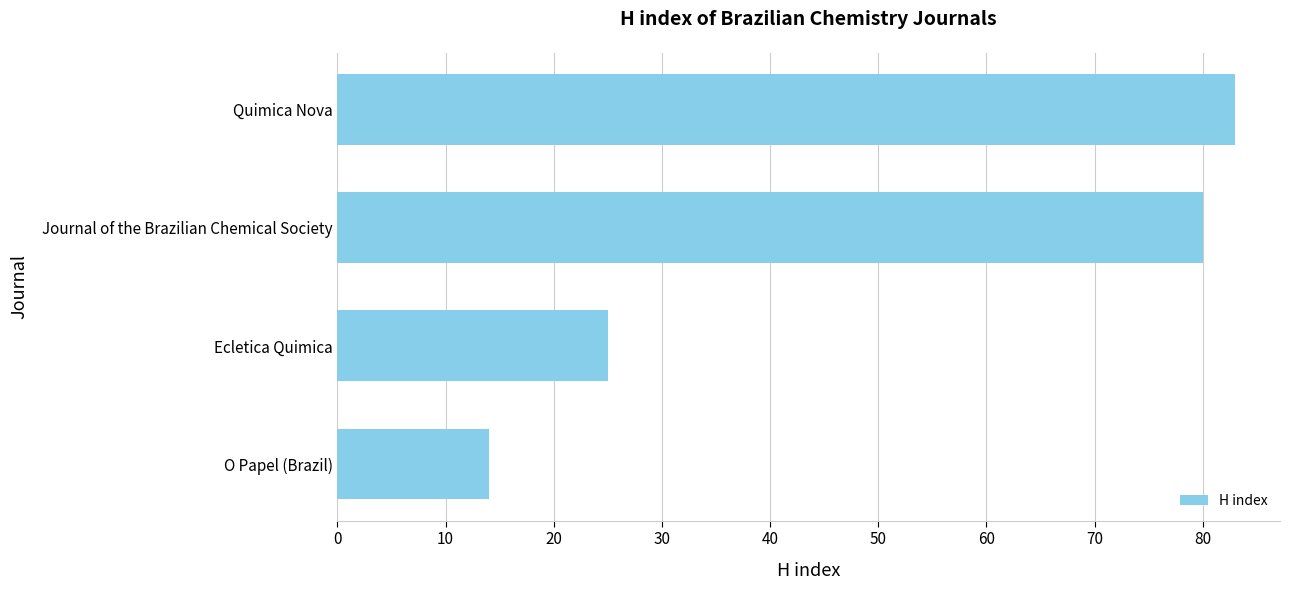

Reading top to bottom, list all the values displayed in this chart.

83	80	25	14